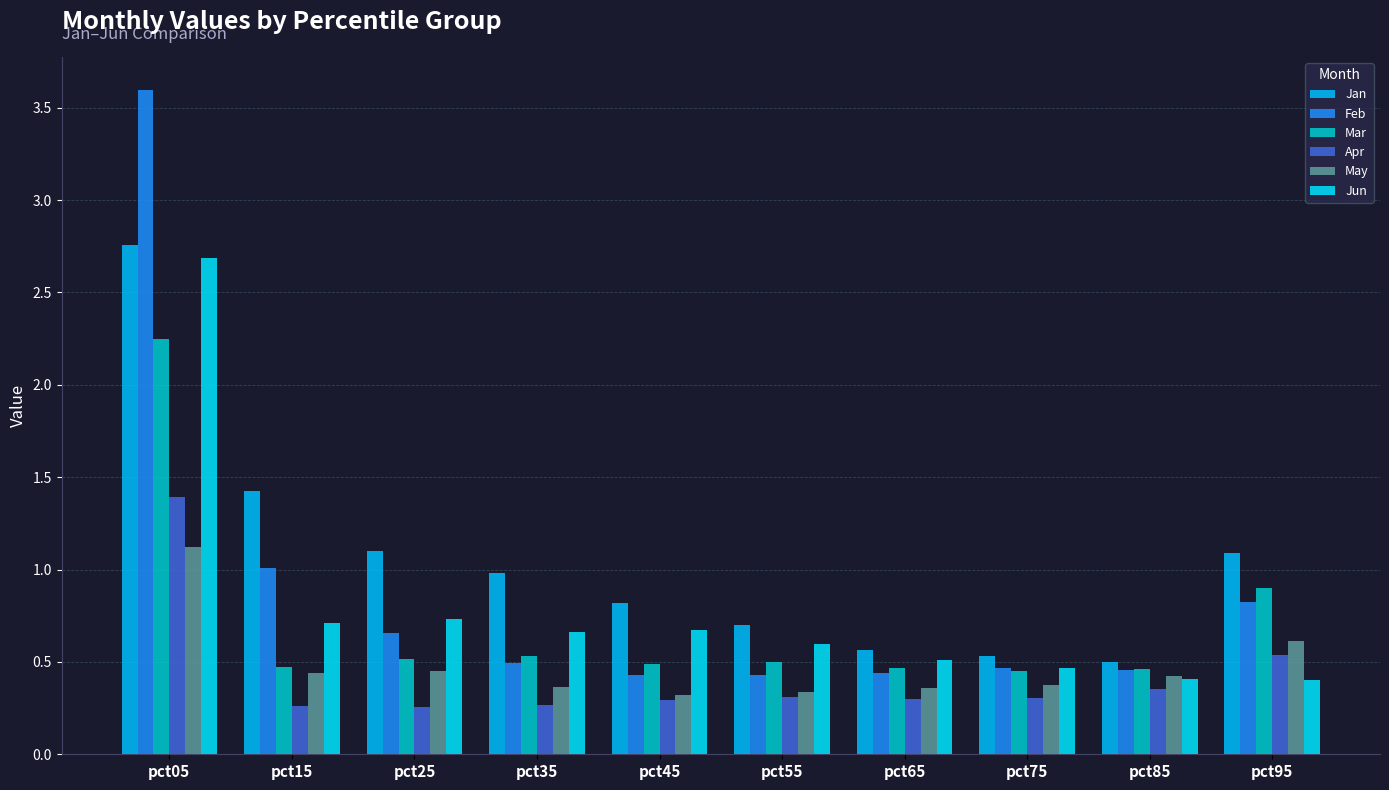

Does the chart contain any negative values?

No